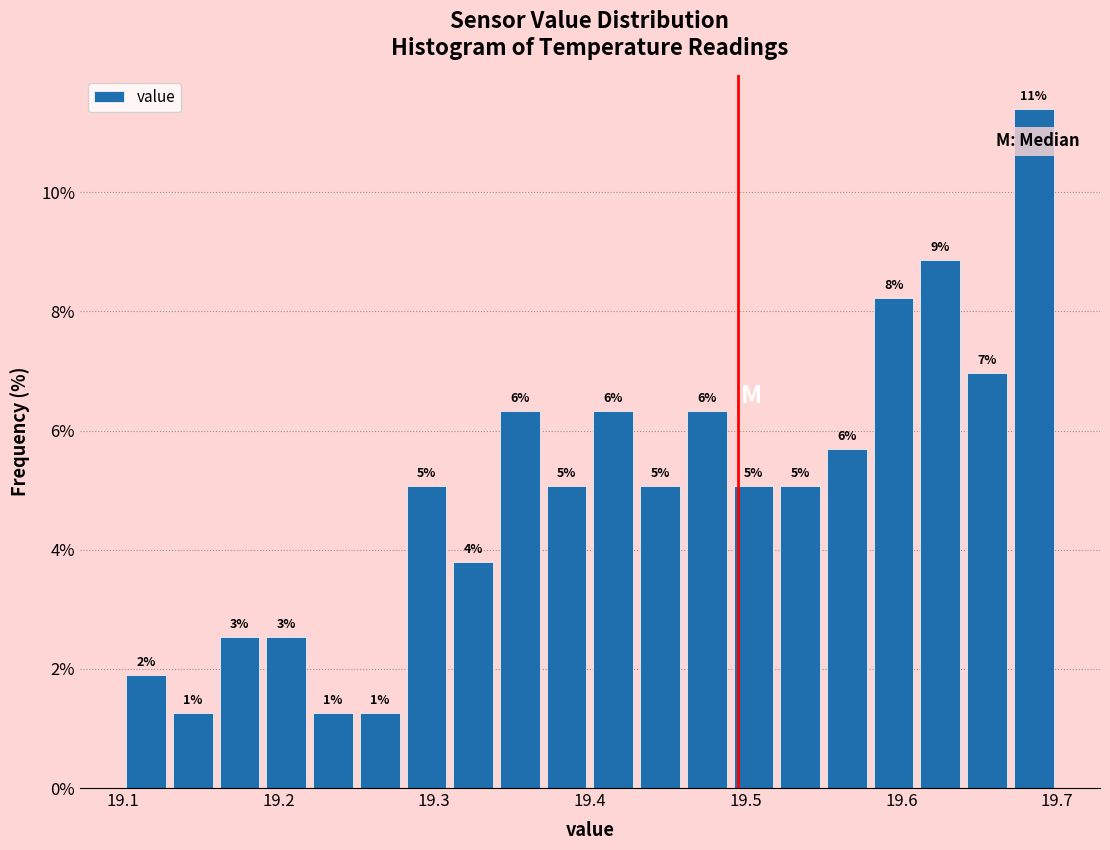

Around what value on the x-axis is the tallest bar? Give the approximate position of its centre, as read against the axis.

19.69